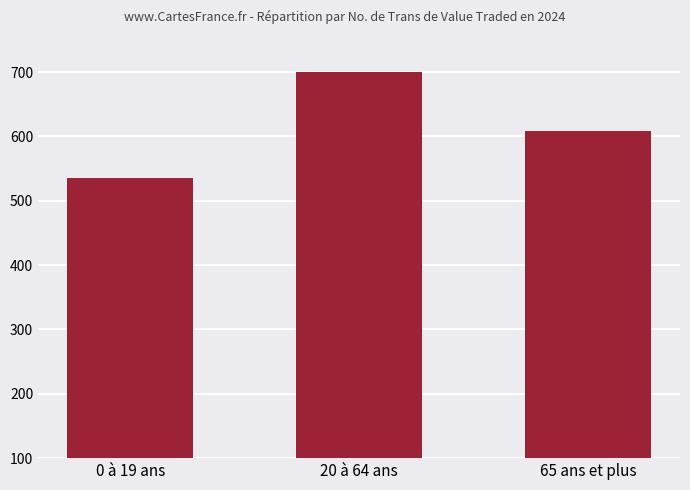

The value at 65 ans et plus is 608. True or false?

True